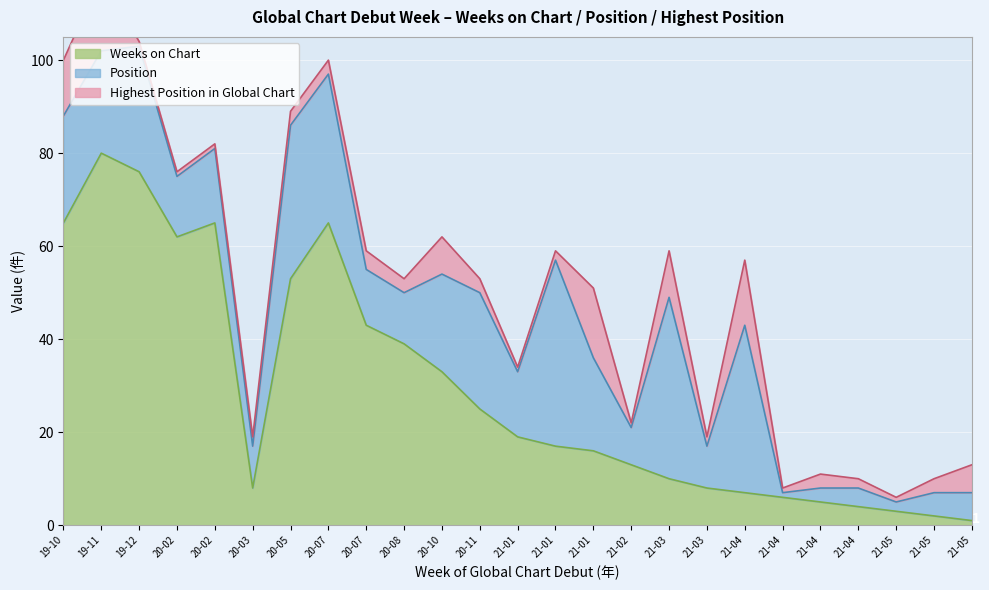

Rank the categories by Highest Position in Global Chart value from lowest to highest.

2019-12-08, 2020-02-02, 2020-02-23, 2021-01-10, 2021-02-21, 2021-04-11, 2021-05-02, 2020-03-28, 2021-01-24, 2021-03-28, 2021-04-25, 2020-05-17, 2020-07-12, 2020-08-23, 2020-11-29, 2021-04-18, 2021-05-09, 2020-07-26, 2021-05-16, 2020-10-04, 2021-03-14, 2019-10-06, 2021-04-04, 2021-01-31, 2019-11-10